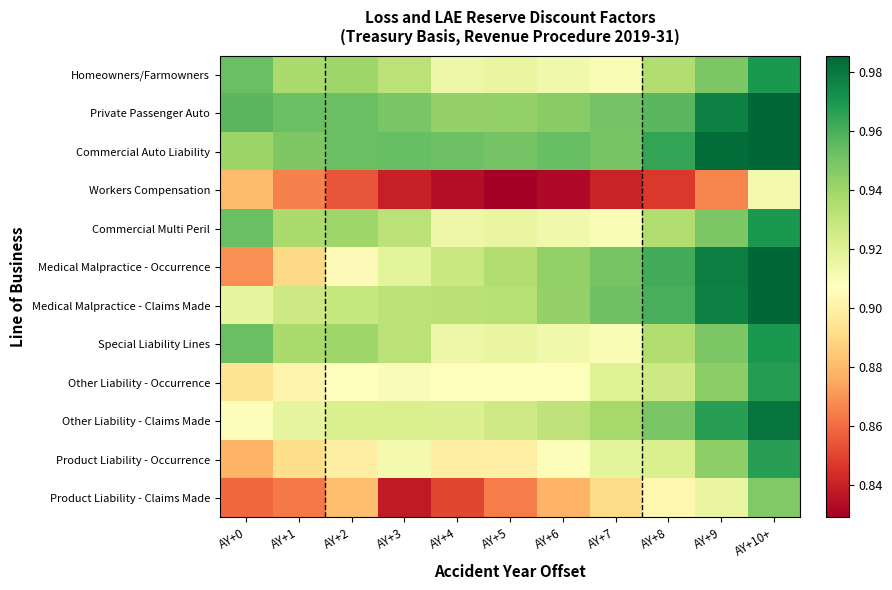

Between AY+8 and AY+9, which is larger?

AY+9